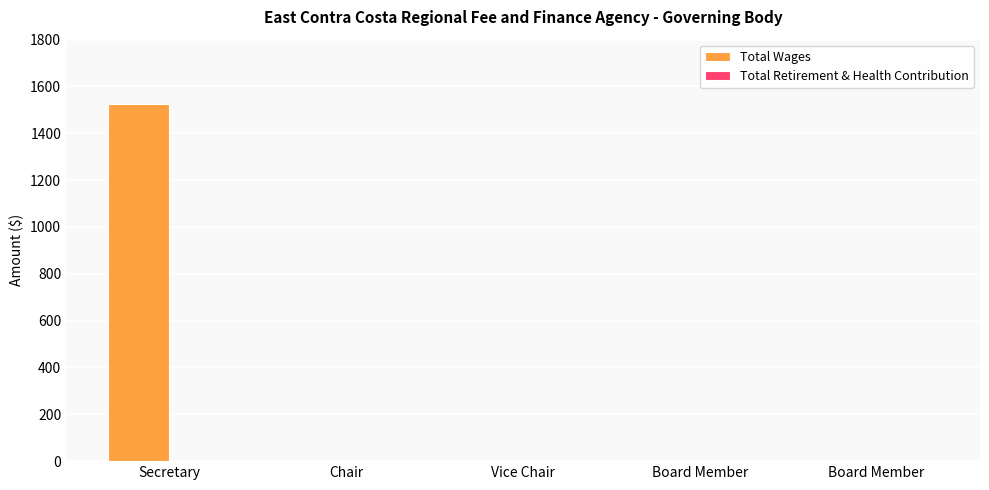

How many series are shown in this chart?

1